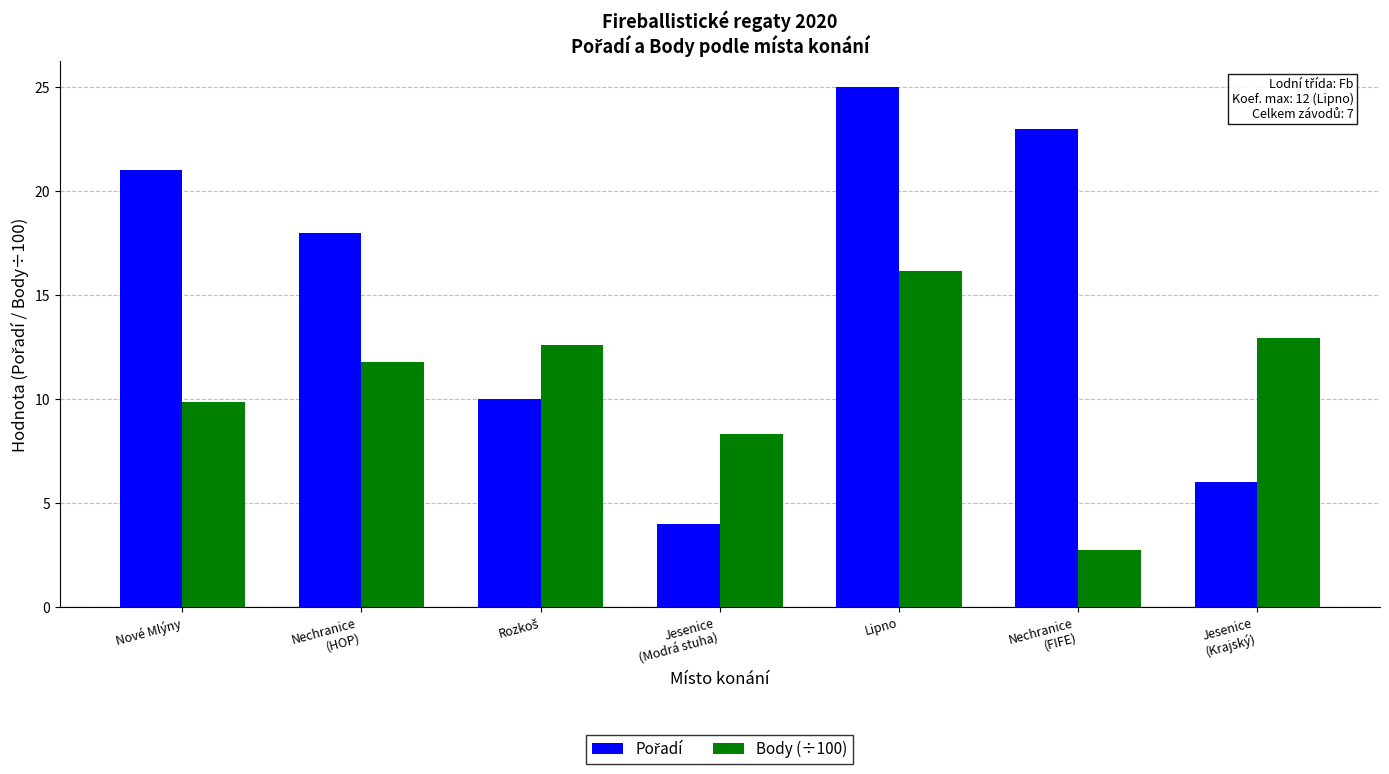

What is the difference between the highest and lowest values at Jesenice
(Krajský)?

6.9